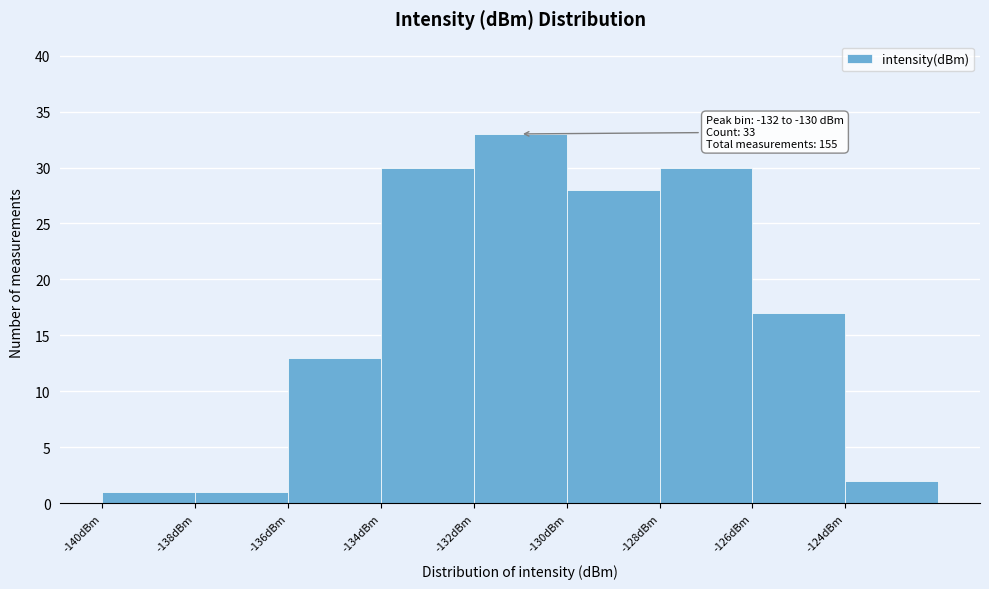

Over which range of the x-axis is the bar tallest?

-132 to -130